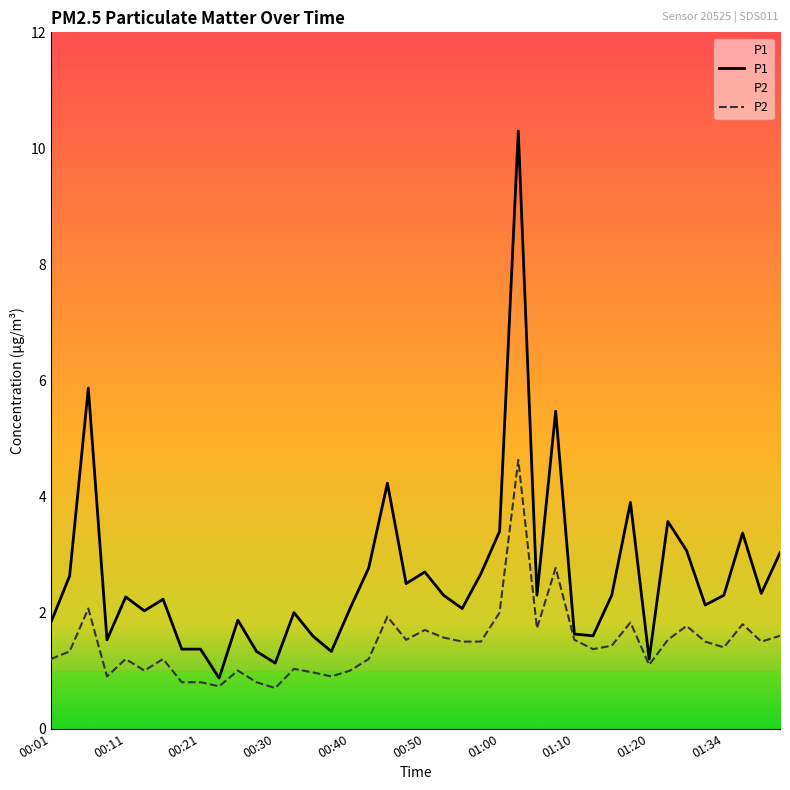

At which category is the sum across all series the highest?

25